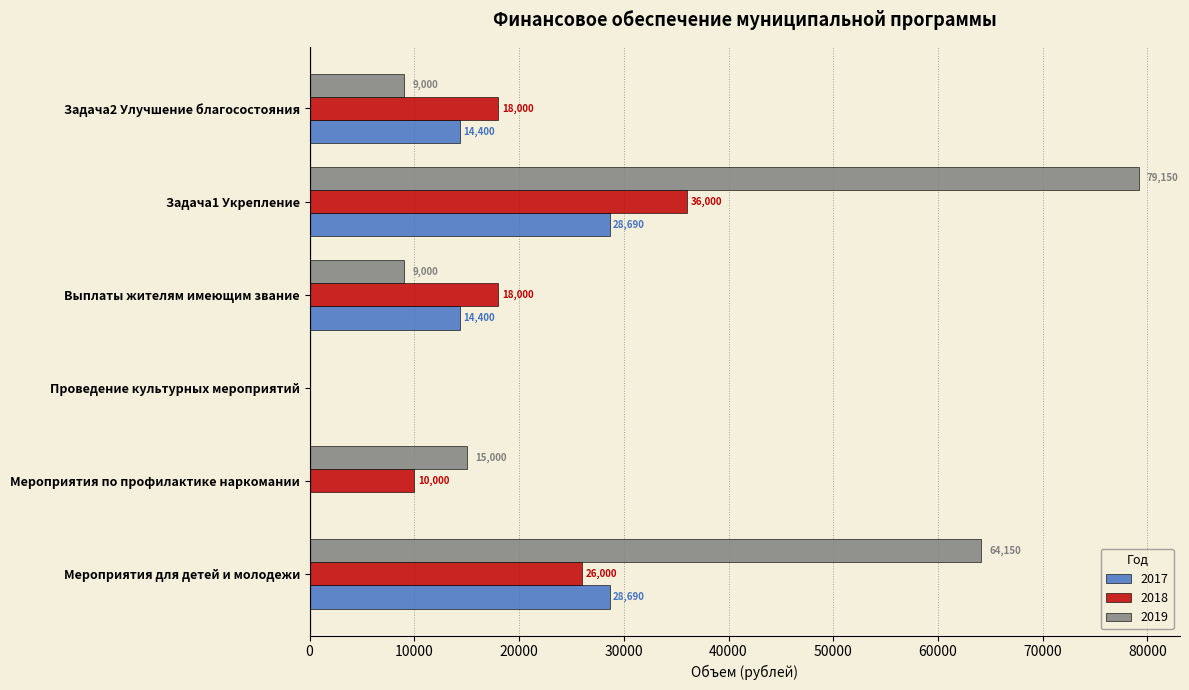

Which series changed the most between Мероприятия для детей и молодежи and Задача1 Укрепление?

2019